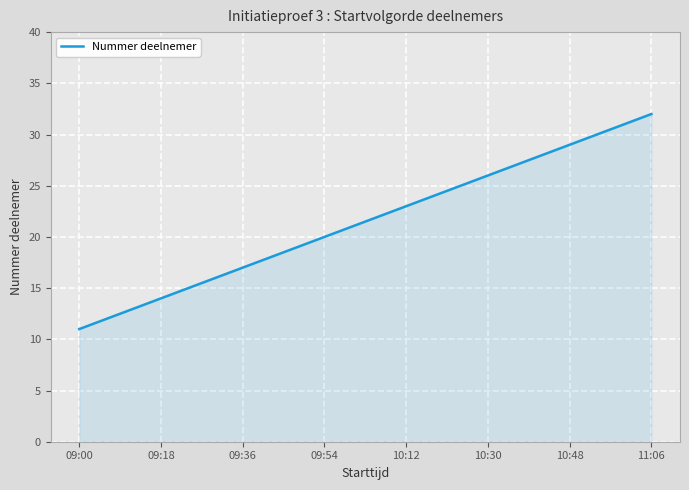

Reading left to right, extract all data points from this chart.

11	12	13	14	15	16	17	18	19	20	21	22	23	24	25	26	27	28	29	30	31	32